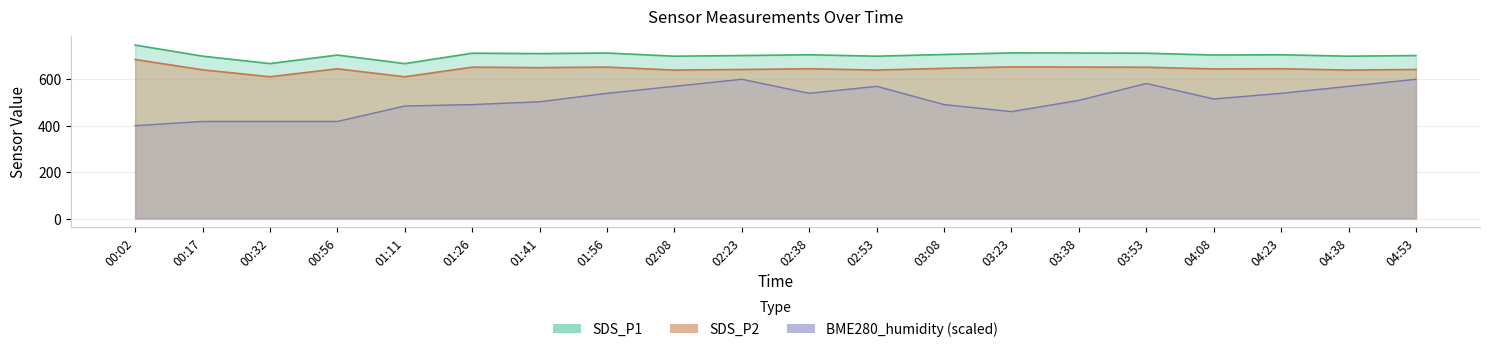

What are all the series names shown in the legend?

SDS_P1, SDS_P2, BME280_humidity